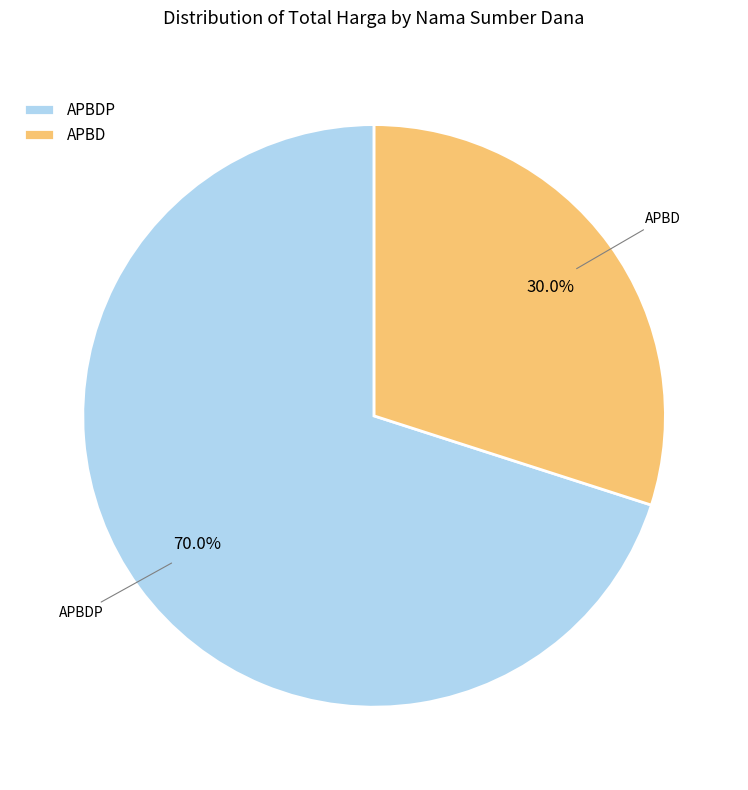

How many segments does this pie chart have?

2